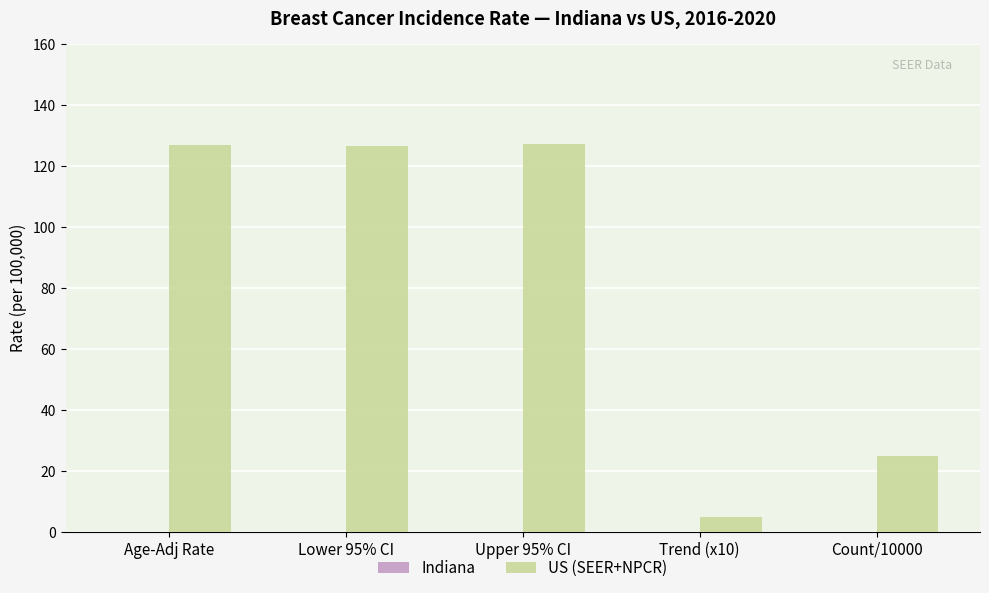

Between Upper 95% CI and Count/10000, which is larger?

Upper 95% CI